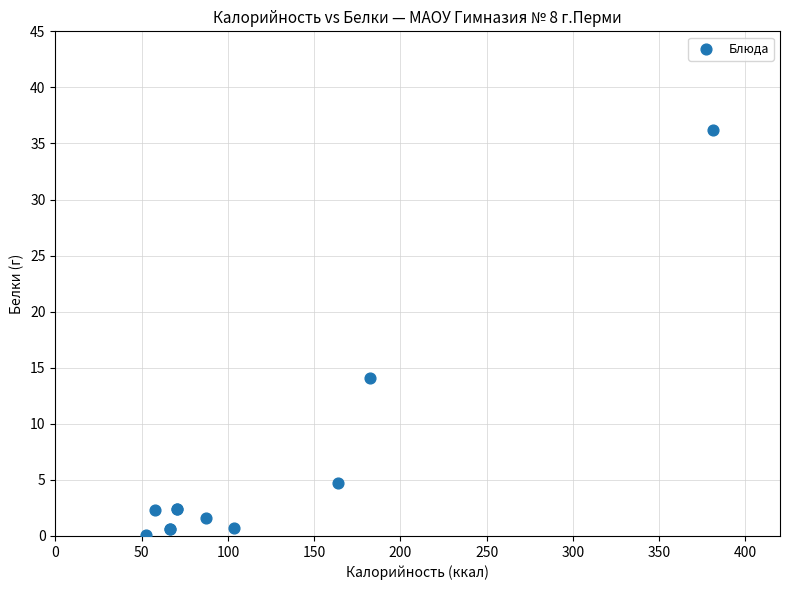

What Y value in the scatter plot is closest to 18?

14.1